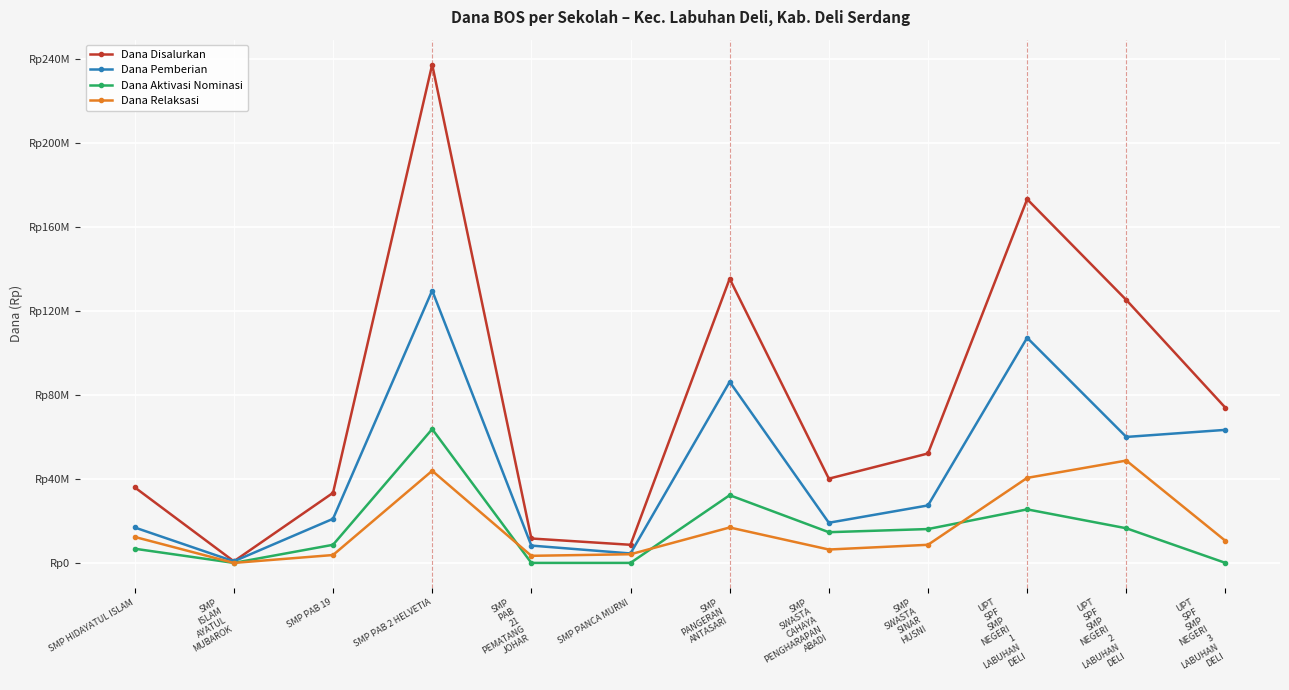

Is the value of Dana Relaksasi at SMP
SWASTA
CAHAYA
PENGHARAPAN
ABADI greater than the value of Dana Disalurkan at SMP HIDAYATUL ISLAM?

No